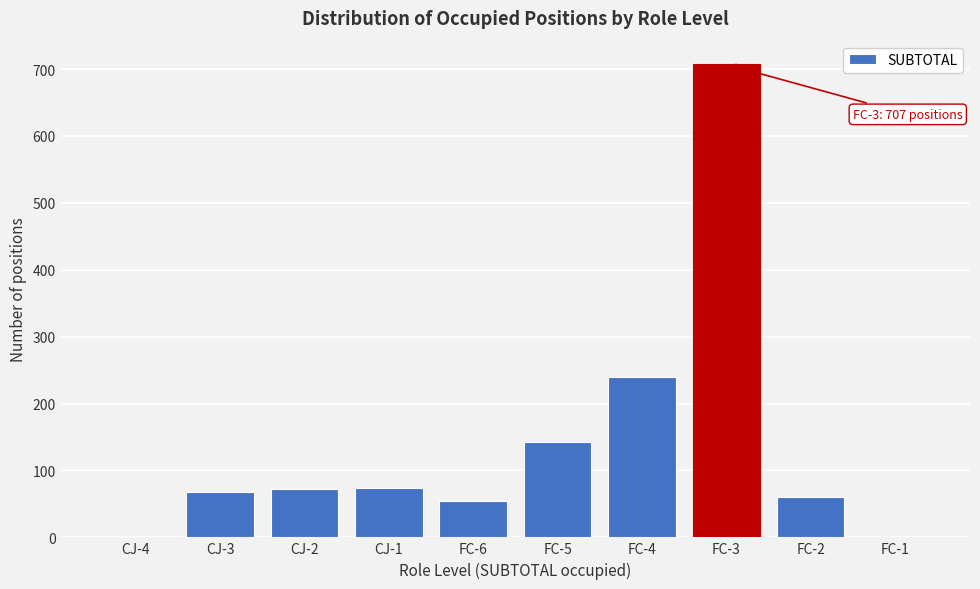

Is it true that the value at FC-4 is 240?

True